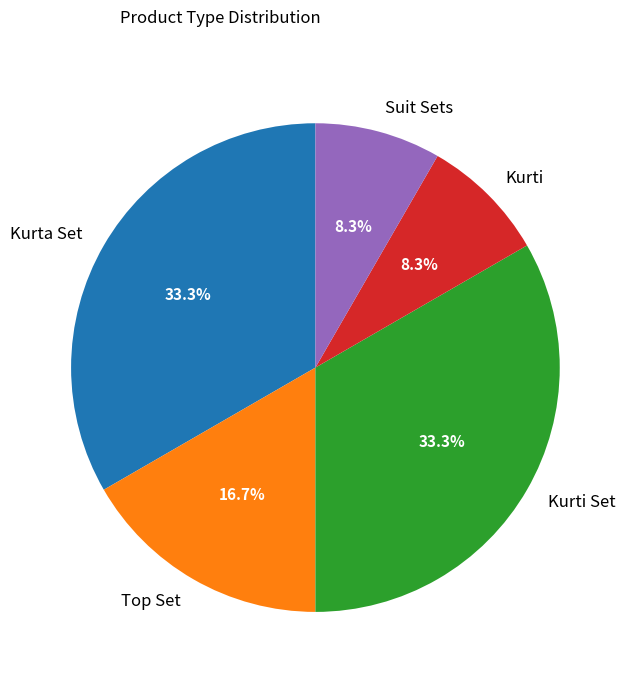

Is Kurti Set the majority of the pie?

No